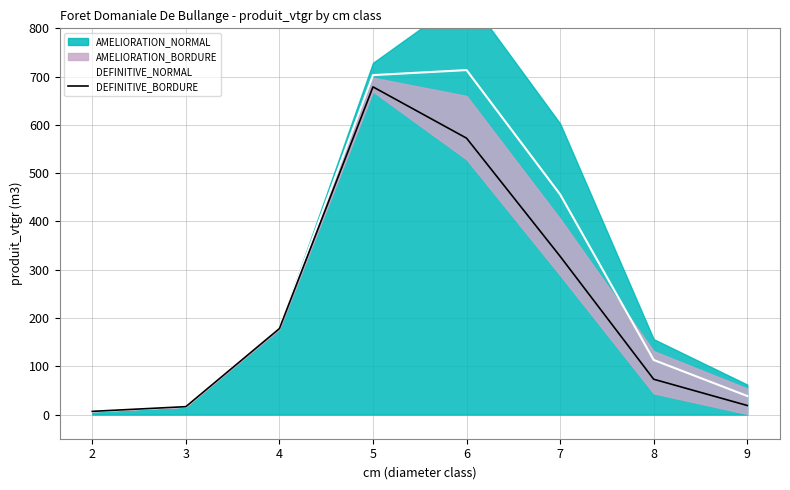

Where is DEFINITIVE_BORDURE nearest to the value 342?

7